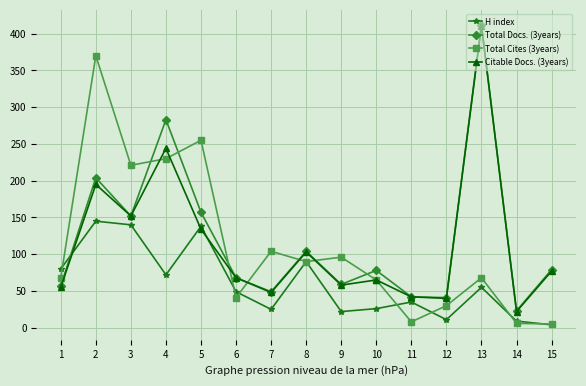

Between 1 and 3, which series saw the biggest shift?

Total Cites (3years)